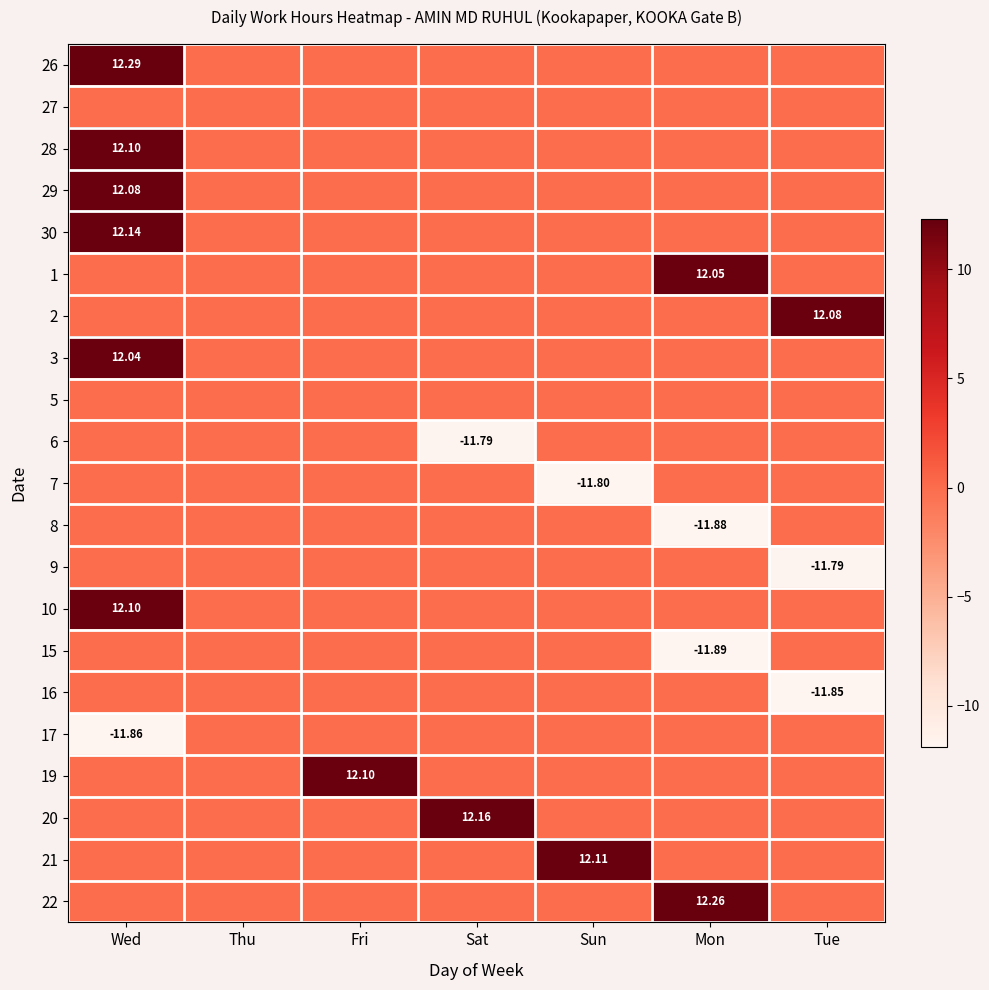

What value does the 7 series have at Sun?

-11.8